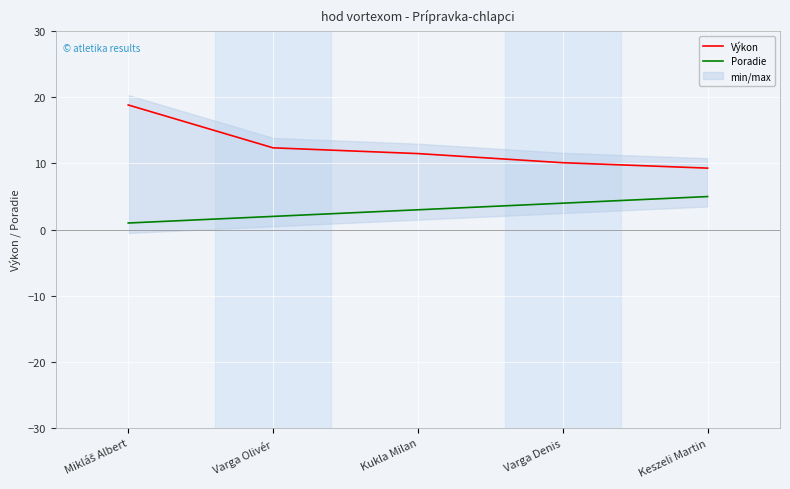

Reading left to right, transcribe all the data shown in this chart.

Výkon: Mikláš Albert=18.9	Varga Olivér=12.4	Kukla Milan=11.5	Varga Denis=10.1	Keszeli Martin=9.3
Poradie: Mikláš Albert=1.0	Varga Olivér=2.0	Kukla Milan=3.0	Varga Denis=4.0	Keszeli Martin=5.0